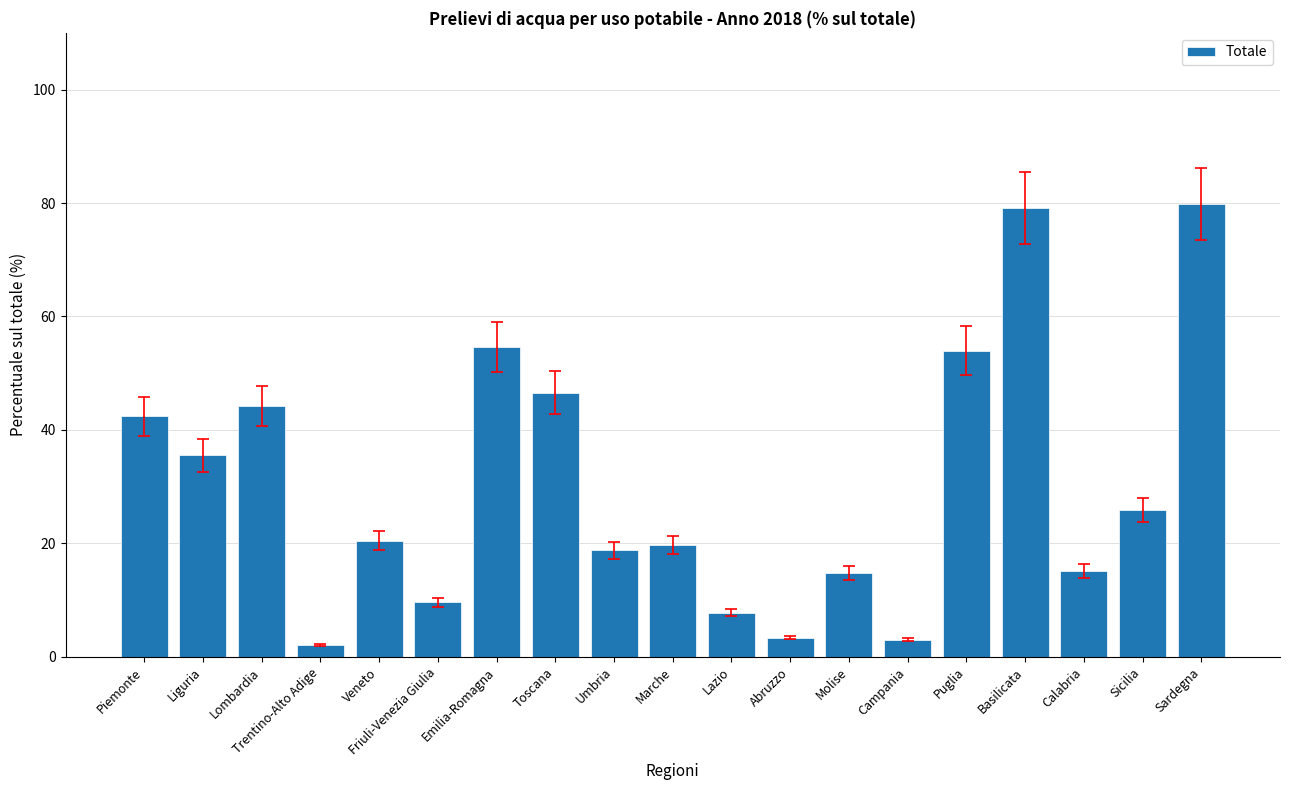

At which category does the chart reach its minimum across all series?

Trentino-Alto Adige